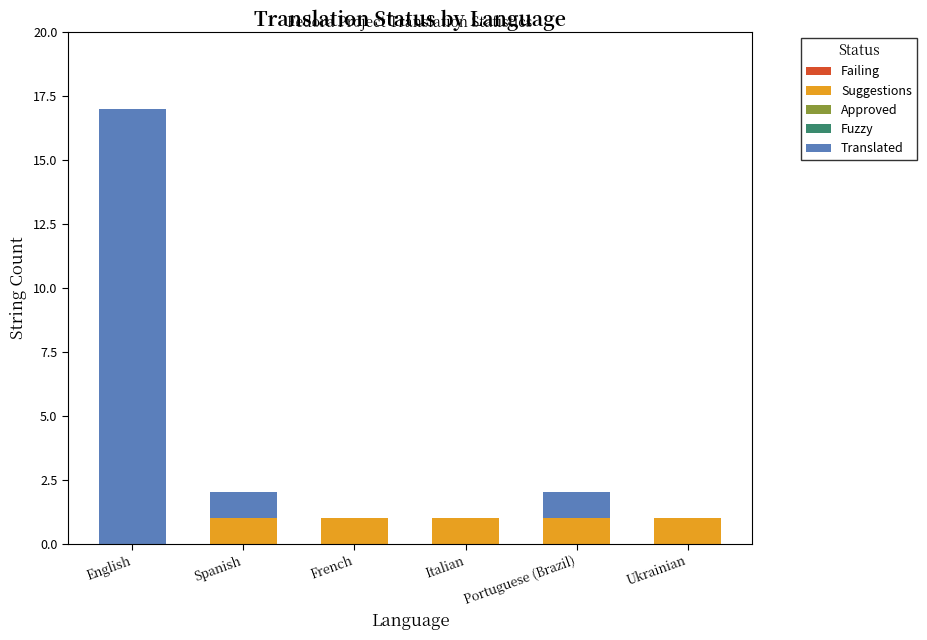

What is the sum of all Suggestions values?

5